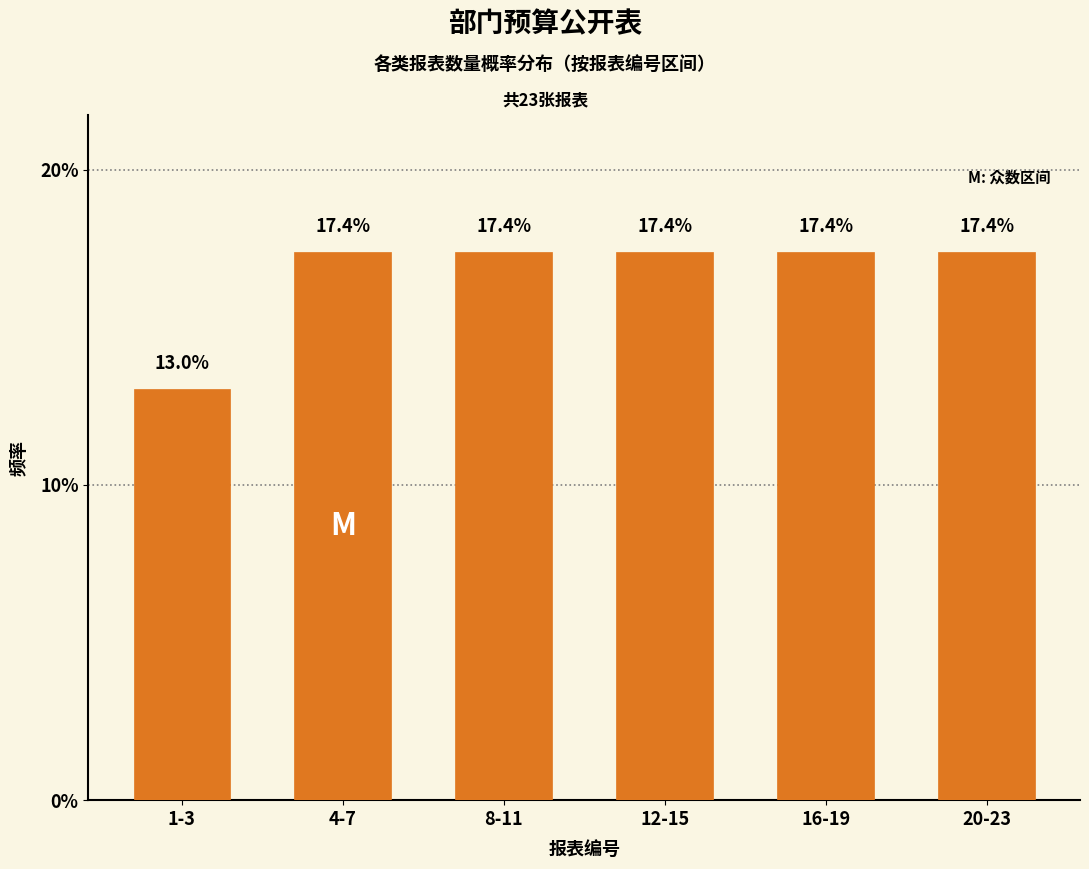

Reading left to right, what are all the values shown in this chart?

13.0	17.4	17.4	17.4	17.4	17.4